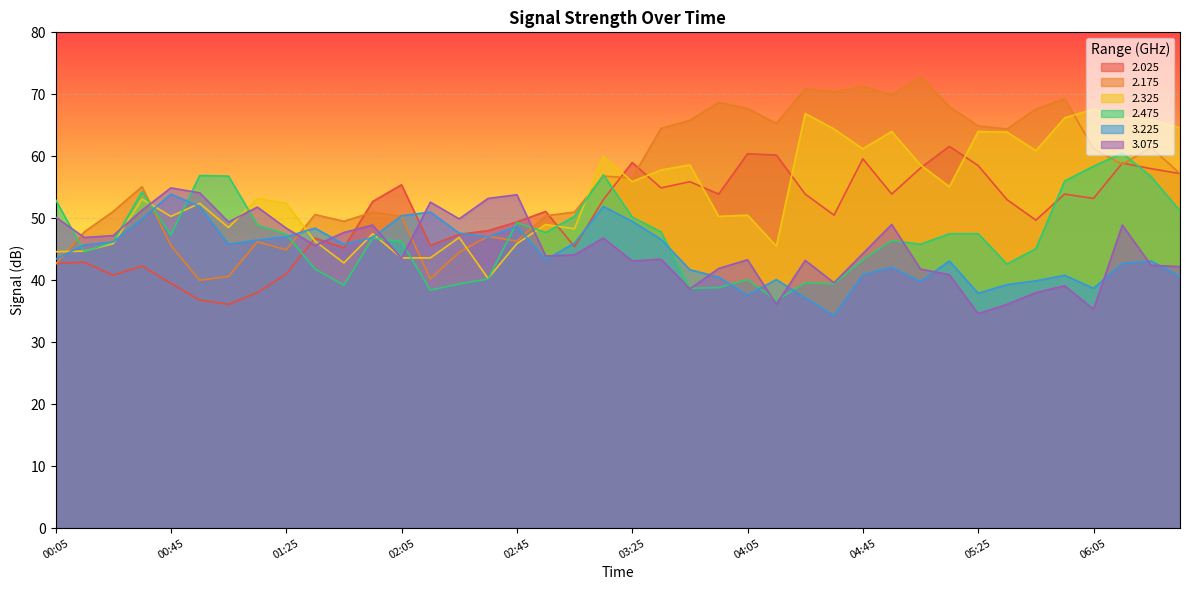

What is the sum of the 2.475 values at 01:15 and 03:55?

87.7